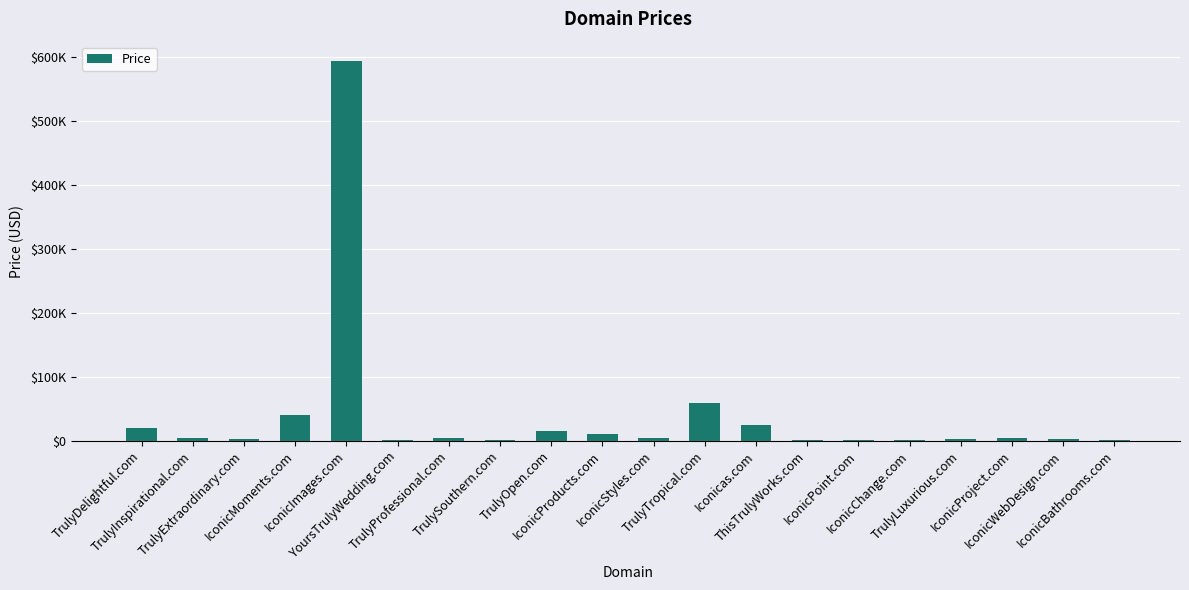

Are the bars horizontal?

No